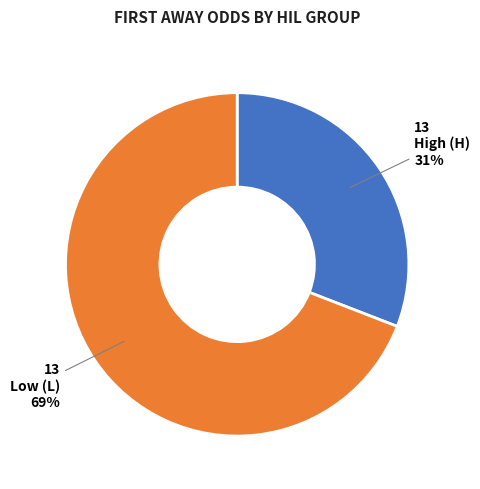

Do Low (L) and High (H) together represent more than half of the pie?

Yes